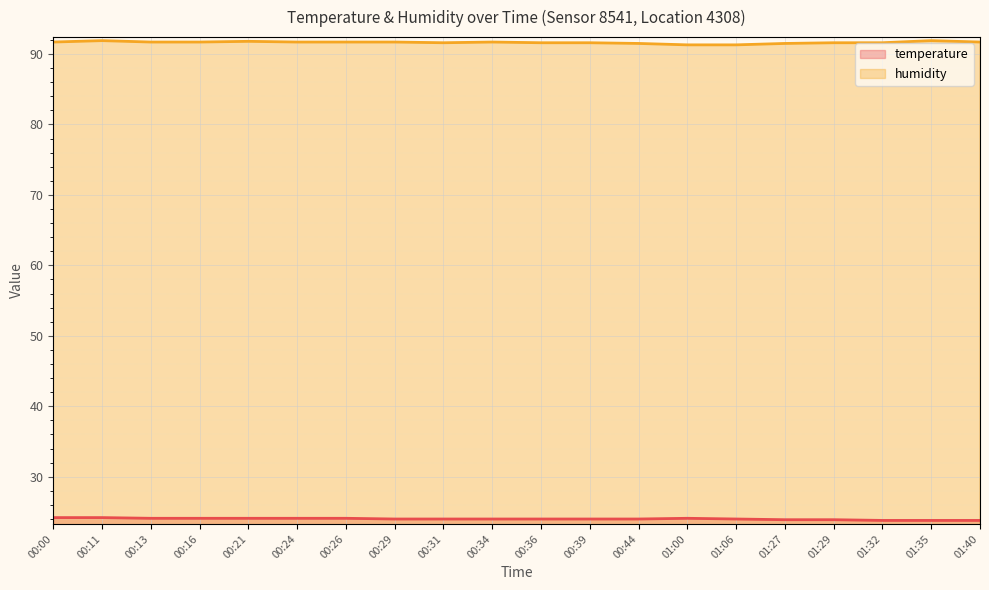

Does the chart display data point markers on the line(s)?

No